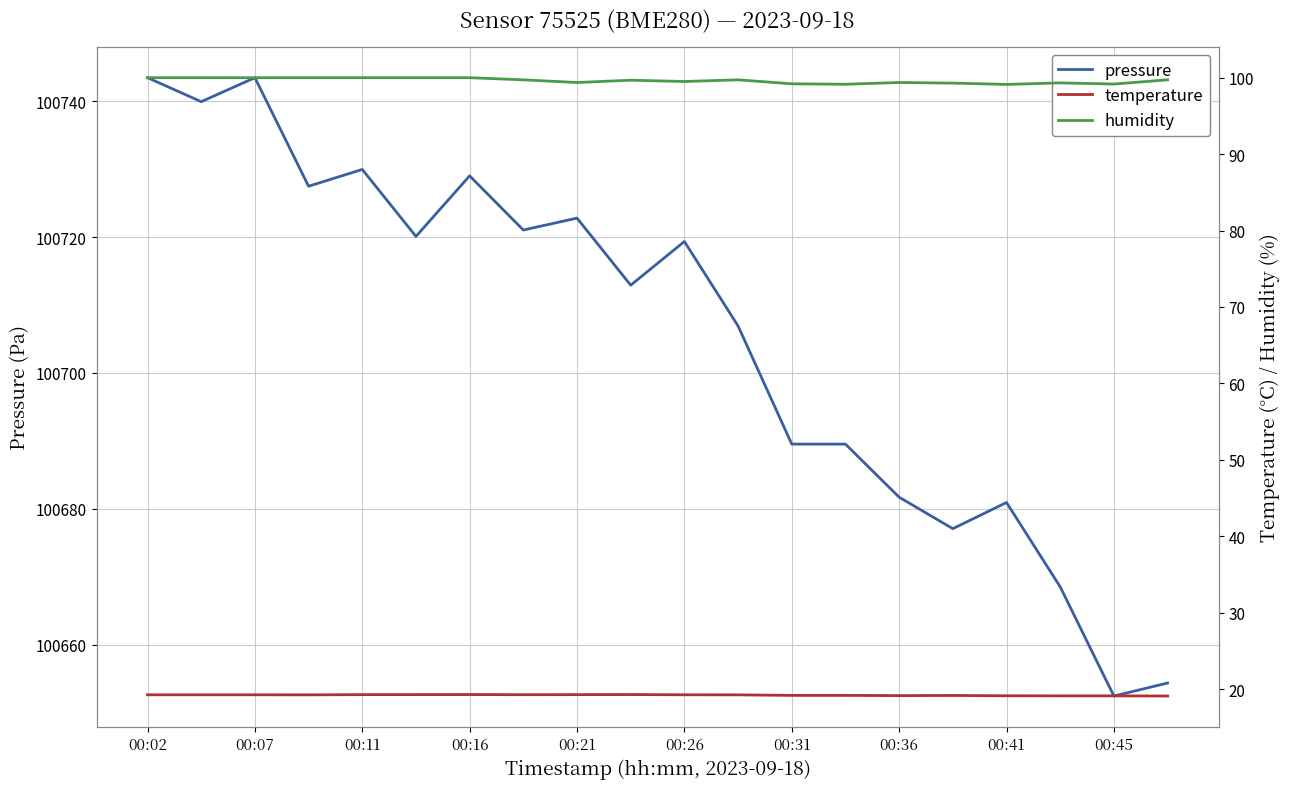

True or false: temperature and humidity cross at least once.

False